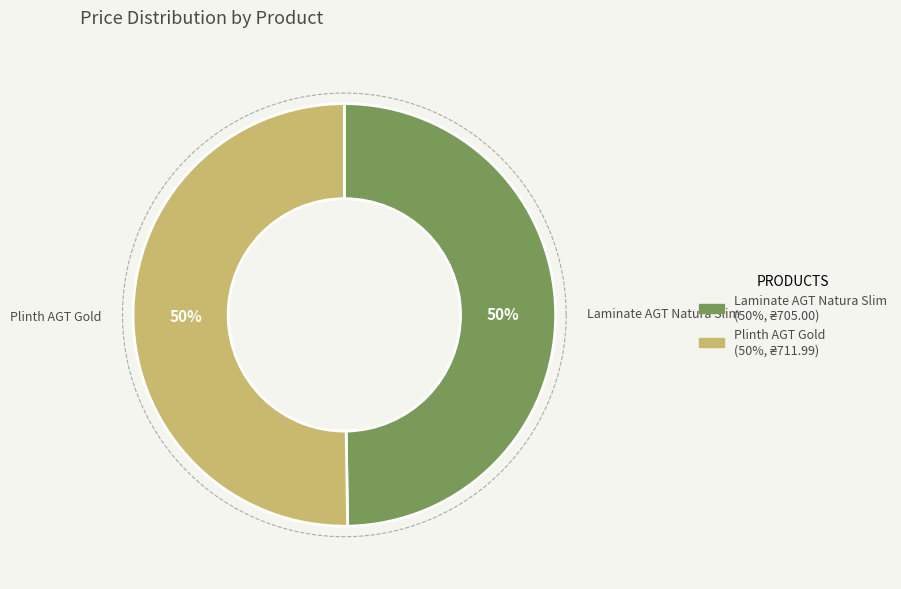

Which slice represents more than half of the pie?

Plinth AGT Gold